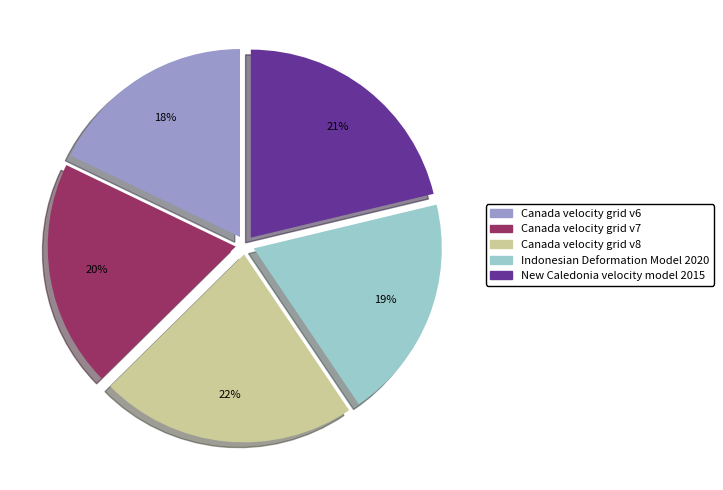

To the nearest percent, what is the average slice percentage?

20%